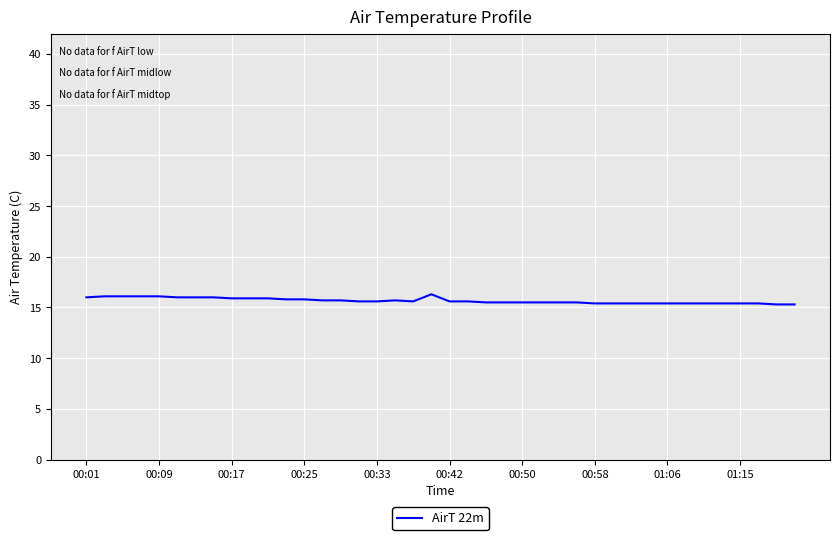

What is the smallest value displayed?

15.3